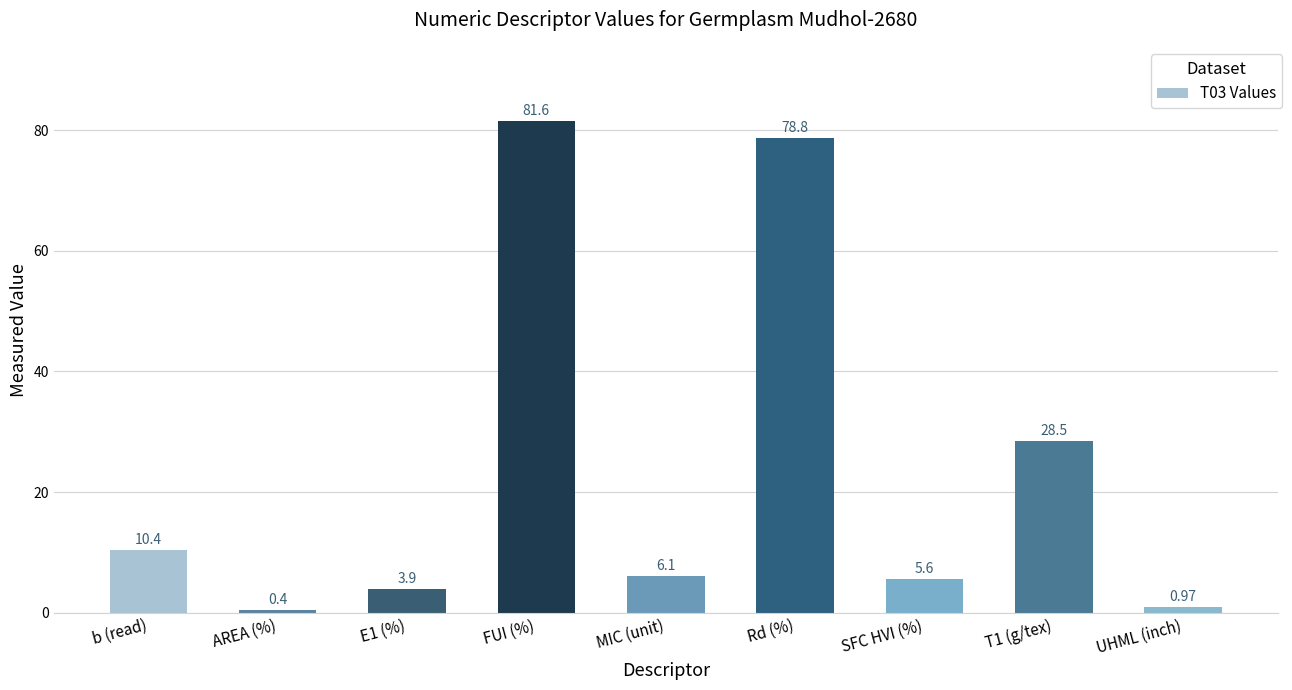

The chart shows a value of 28.5 at T1 (g/tex). True or false?

True